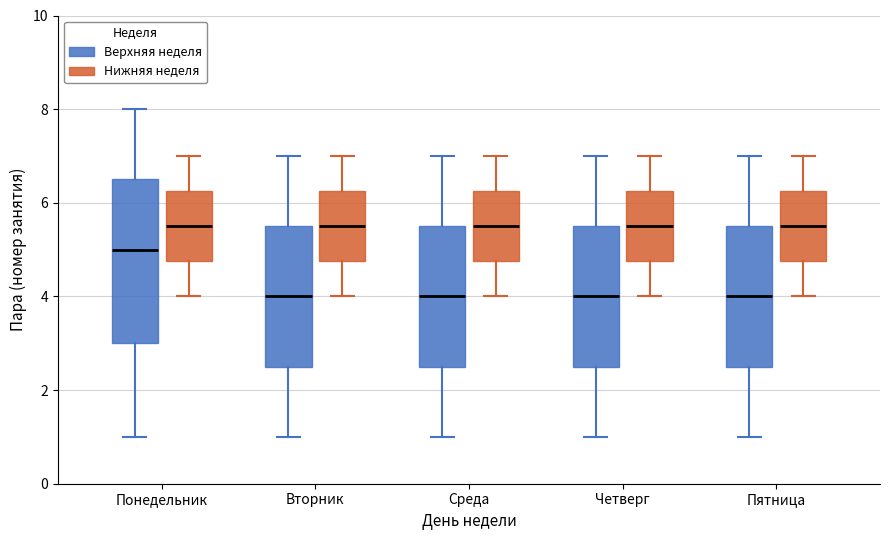

Reading left to right, read every box against the y-axis: the position of its median line, the range the box covers, and the ends of its whiskers. The values are not printed on the chart, so give them approximately, as read against the axis.

Понедельник (Верхняя неделя): median 5.0, box 3.0 to 6.6, whiskers 1.0 to 8.0
Понедельник (Нижняя неделя): median 5.6, box 4.8 to 6.2, whiskers 4.0 to 7.0
Вторник (Верхняя неделя): median 4.0, box 2.6 to 5.6, whiskers 1.0 to 7.0
Вторник (Нижняя неделя): median 5.6, box 4.8 to 6.2, whiskers 4.0 to 7.0
Среда (Верхняя неделя): median 4.0, box 2.6 to 5.6, whiskers 1.0 to 7.0
Среда (Нижняя неделя): median 5.6, box 4.8 to 6.2, whiskers 4.0 to 7.0
Четверг (Верхняя неделя): median 4.0, box 2.6 to 5.6, whiskers 1.0 to 7.0
Четверг (Нижняя неделя): median 5.6, box 4.8 to 6.2, whiskers 4.0 to 7.0
Пятница (Верхняя неделя): median 4.0, box 2.6 to 5.6, whiskers 1.0 to 7.0
Пятница (Нижняя неделя): median 5.6, box 4.8 to 6.2, whiskers 4.0 to 7.0